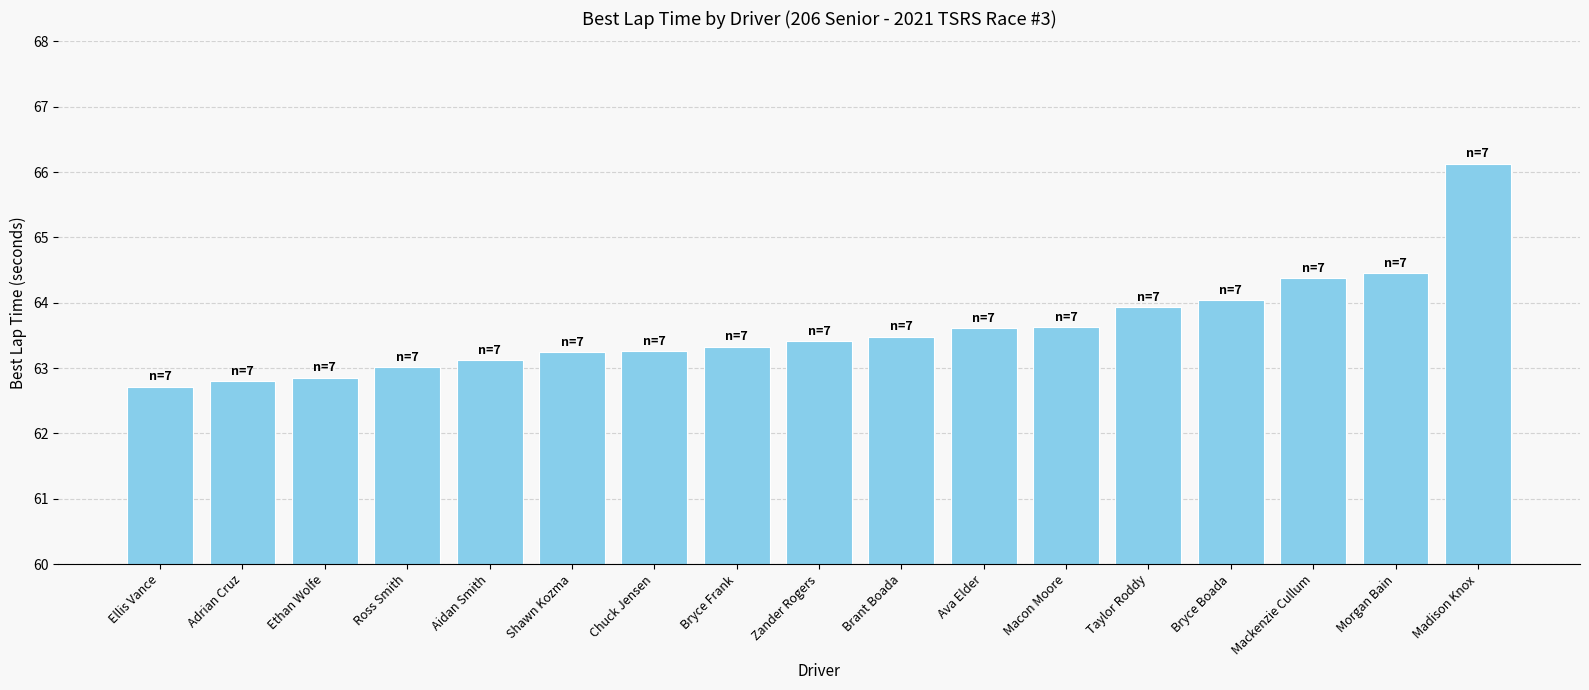

What value does the data have at Adrian Cruz?

62.8